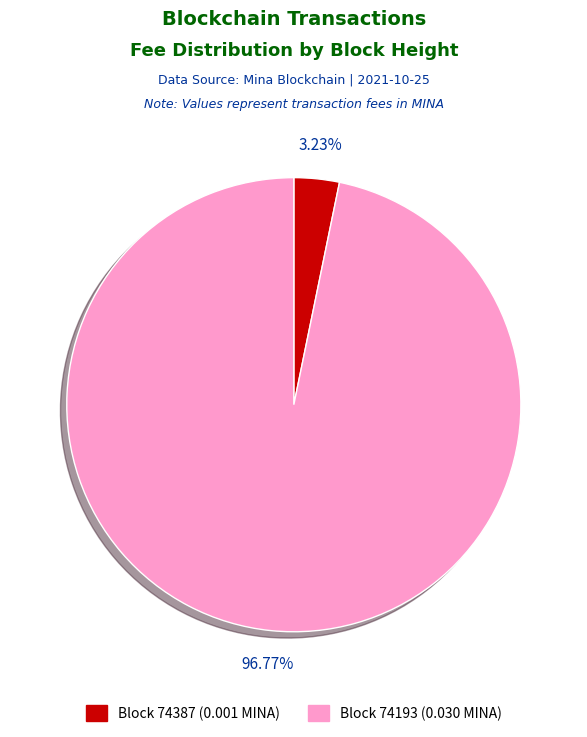

Is there a majority slice in this chart?

Yes